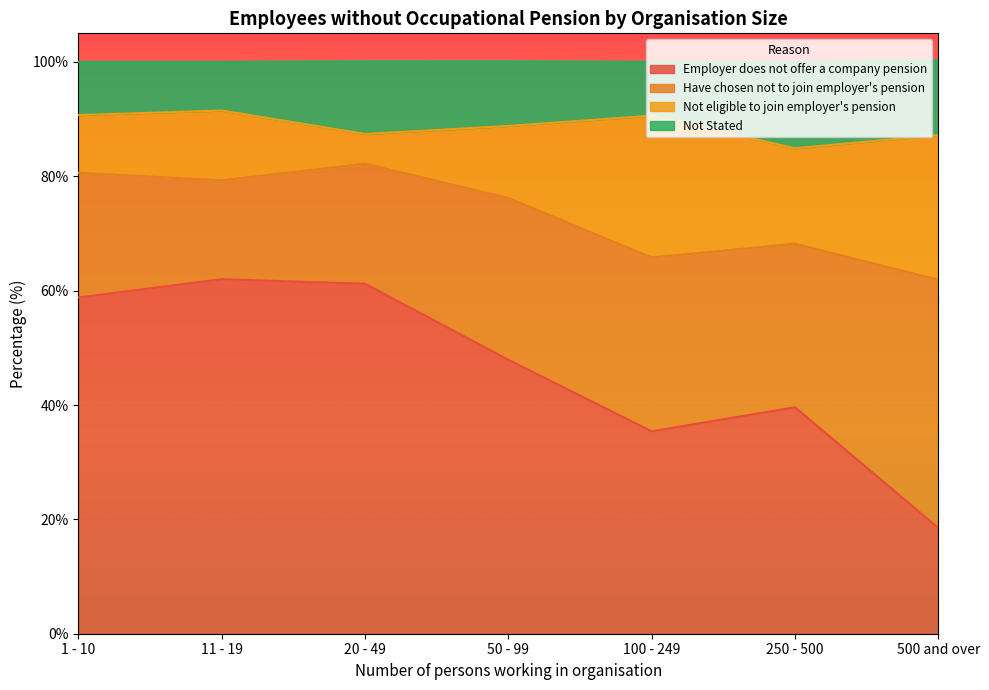

In Not Stated, how many points are lower than both neighbors (excluding endpoints)?

2